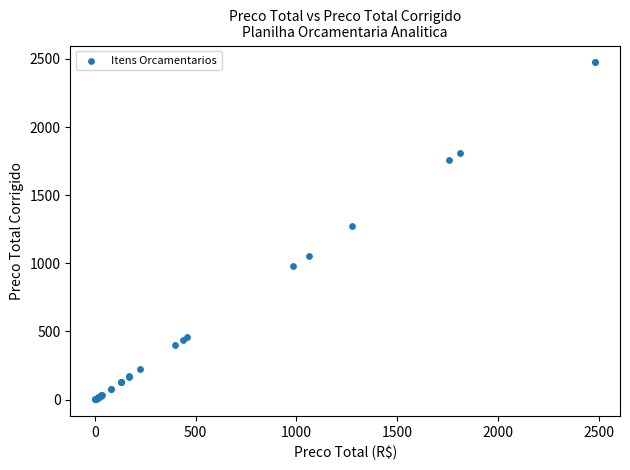

What Y value in the scatter plot is closest to 1238?

1276.3